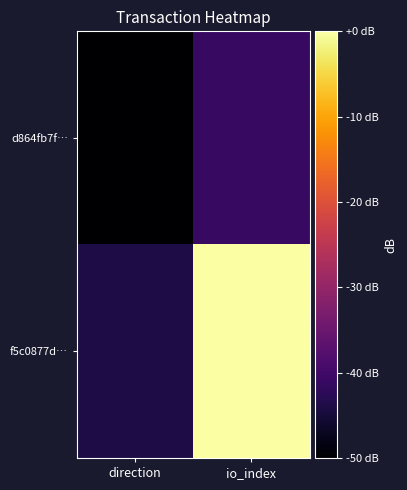

What is the spread (max minus min) of values at direction?

5.9